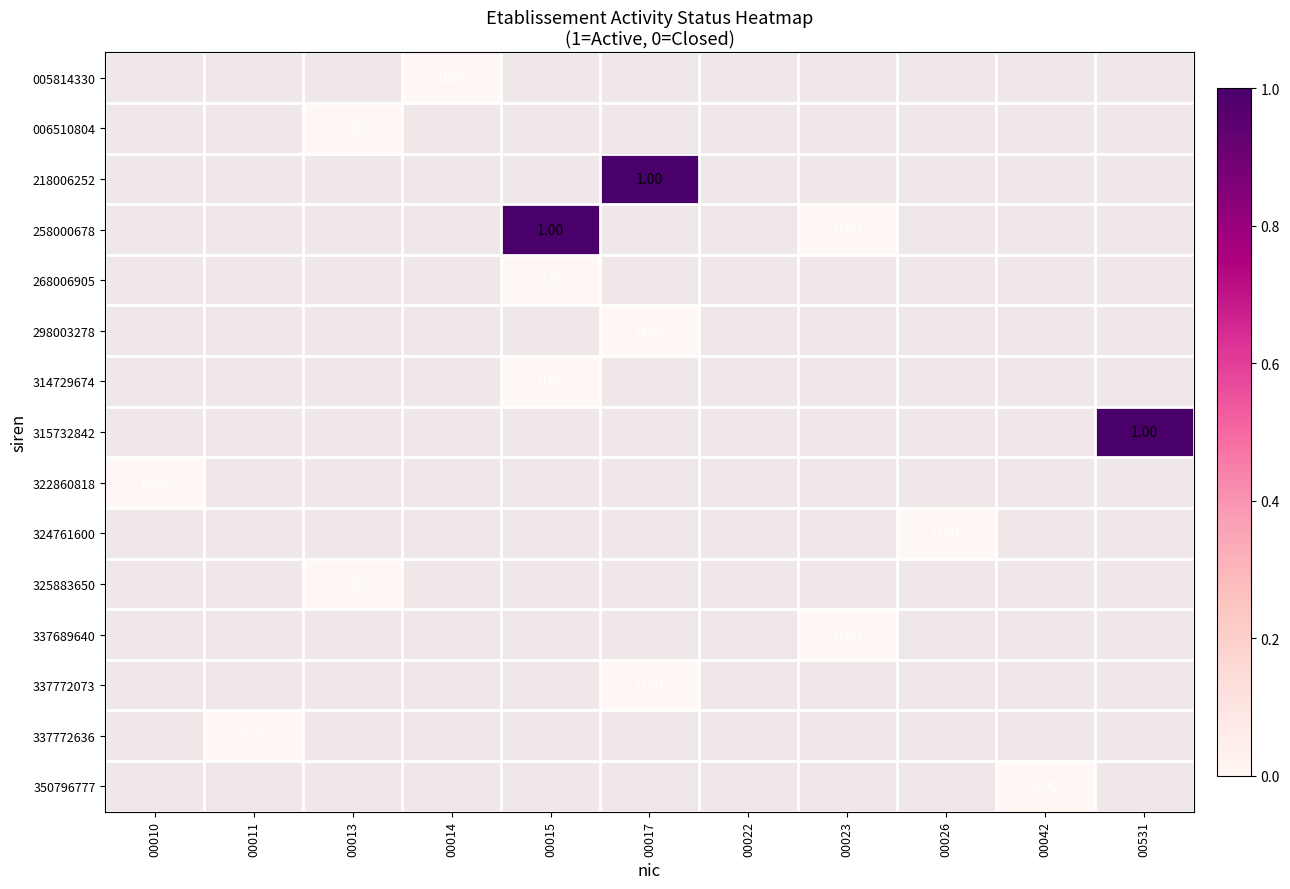

List the labels in order of 324761600 value, largest first.

00010, 00011, 00013, 00014, 00015, 00017, 00022, 00023, 00026, 00042, 00531